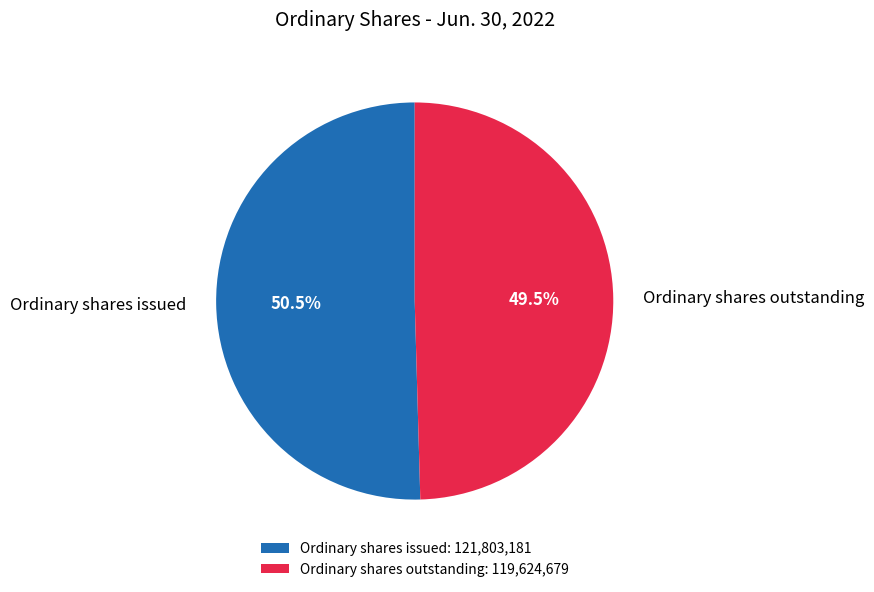

Is Ordinary shares issued the majority of the pie?

Yes